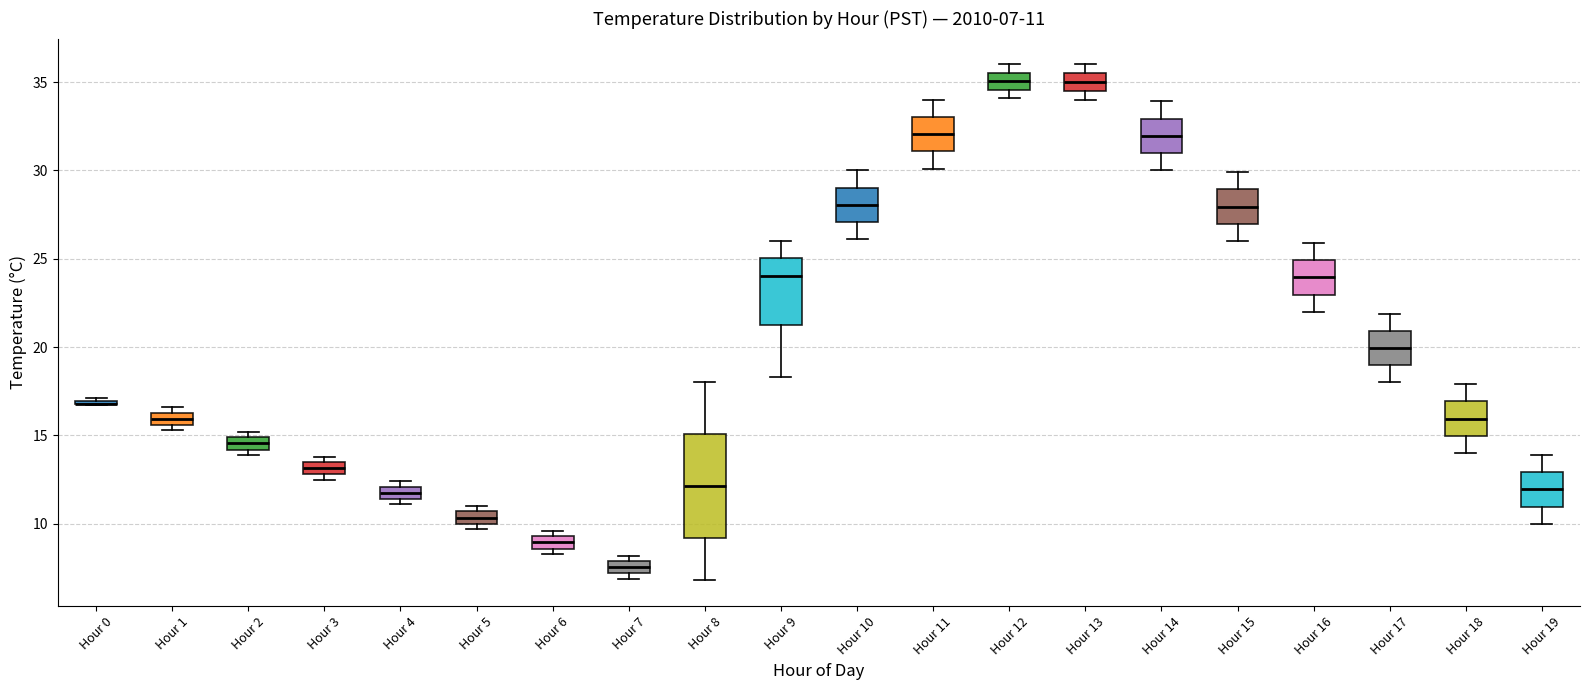

Comparing the boxes themselves (not the whiskers), which one is the tallest?

Hour 8